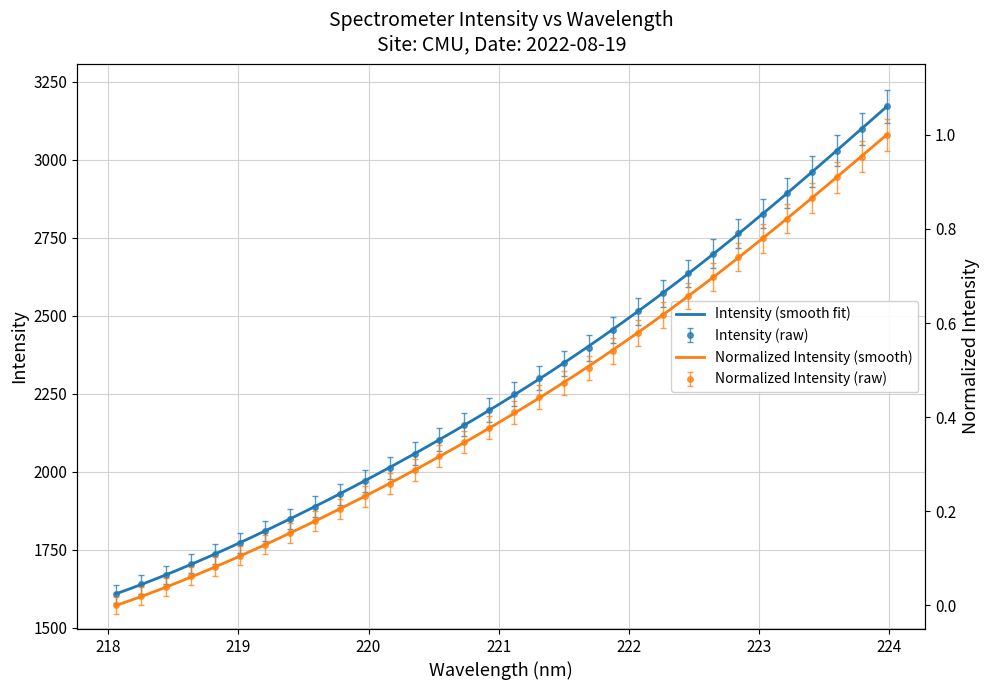

What is the label of the 30th point from the right?

219